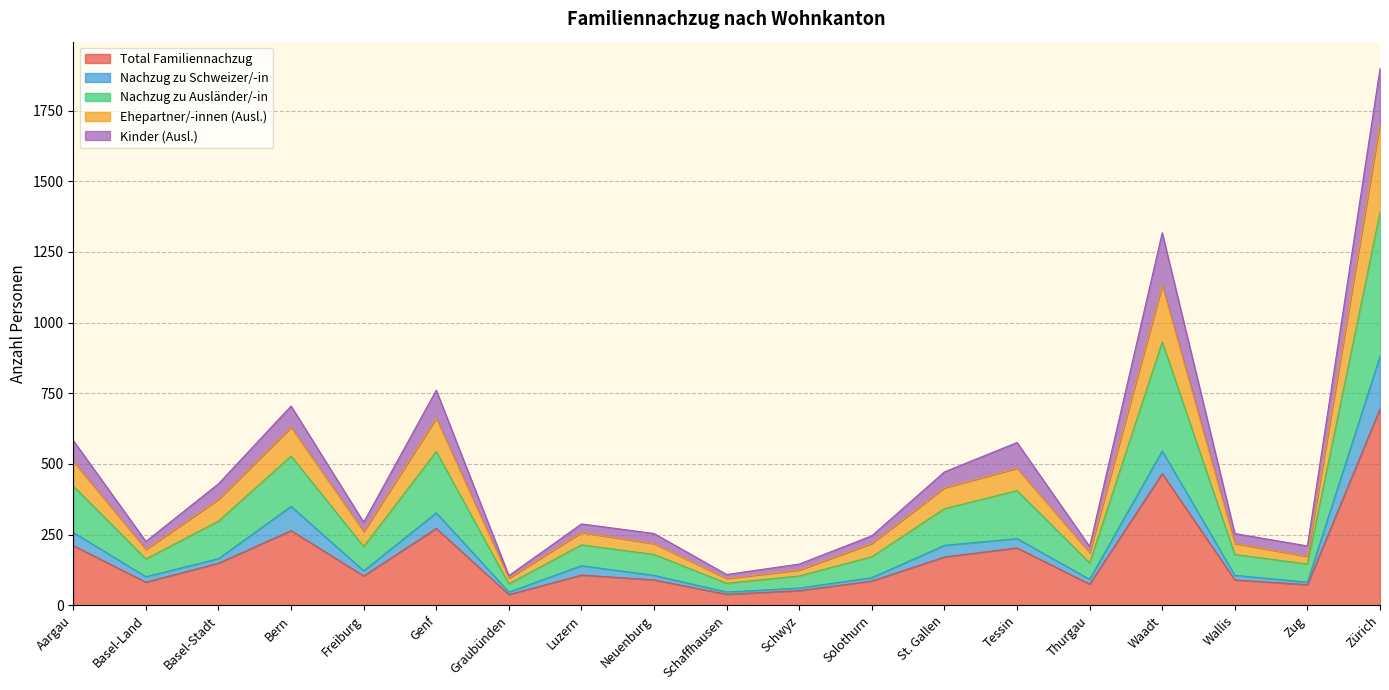

Where is Total Familiennachzug nearest to the value 366?

Genf